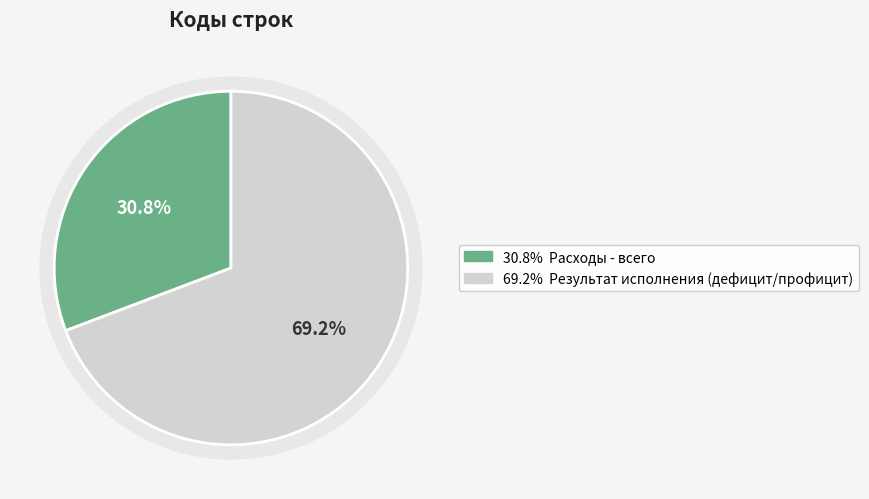

What is the change in value from Расходы - всего to Результат исполнения (дефицит/профицит)?

+250